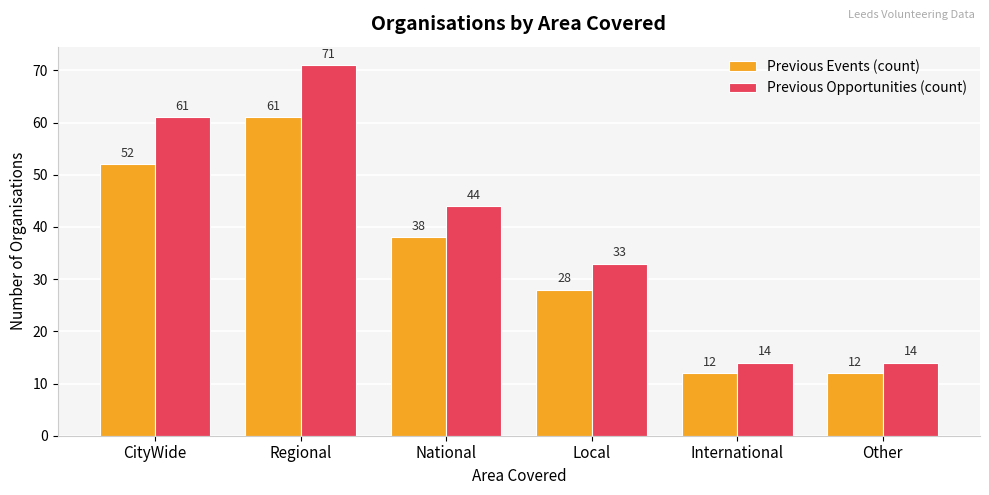

Count the number of data series in this chart.

2